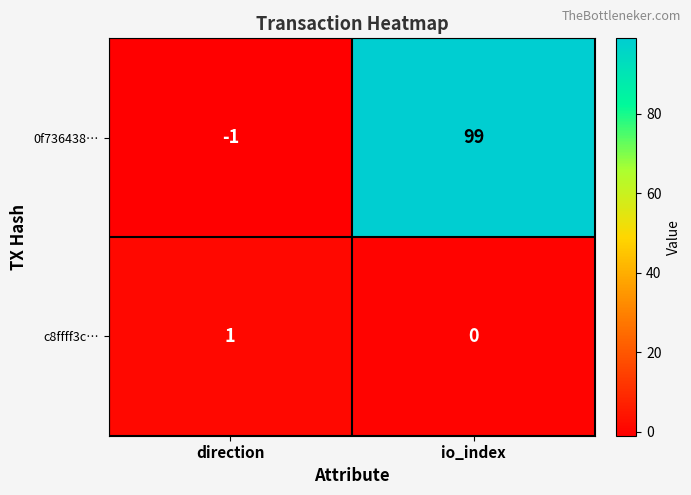

The c8ffff3c… series shows 0 at io_index. True or false?

True